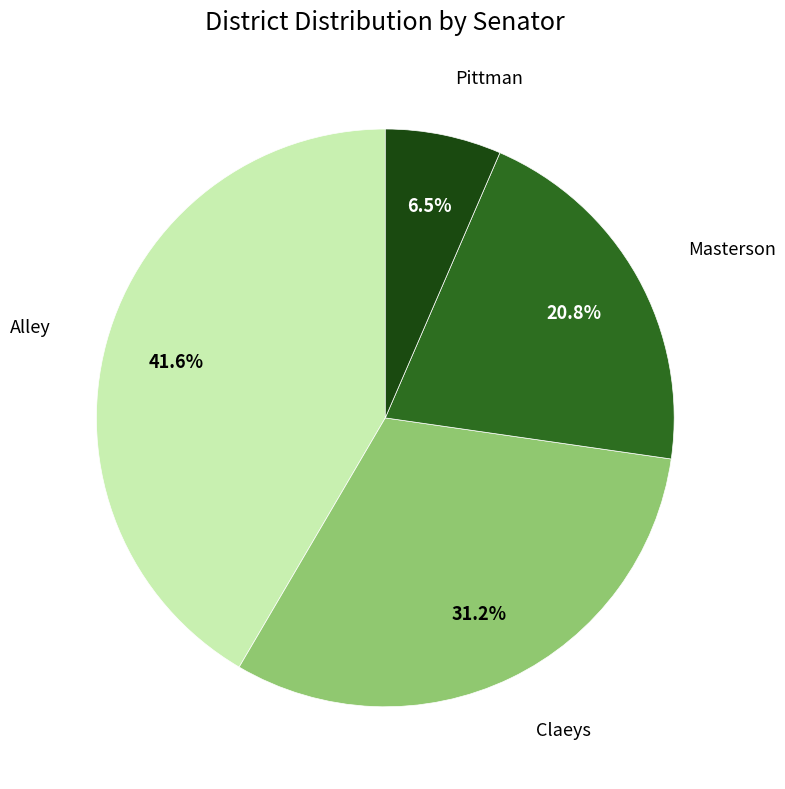

Is there a majority slice in this chart?

No